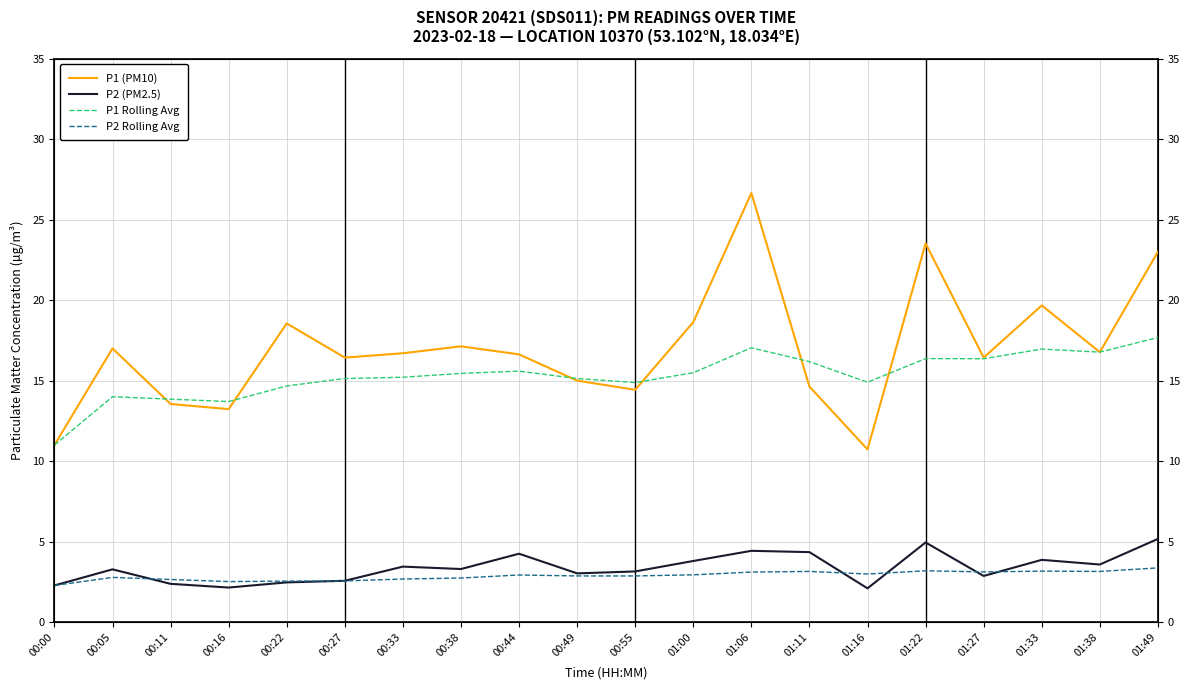

Reading left to right, what are all the values shown in this chart?

P1 (PM10): 11.0	17.0	13.6	13.2	18.6	16.4	16.7	17.1	16.6	15.0	14.4	18.6	26.6	14.6	10.7	23.5	16.4	19.7	16.8	23.0
P2 (PM2.5): 2.3	3.3	2.4	2.1	2.5	2.6	3.5	3.3	4.2	3.0	3.1	3.8	4.4	4.3	2.1	5.0	2.9	3.9	3.6	5.2
P1 Rolling Avg: 11.0	14.0	13.8	13.7	14.7	15.1	15.2	15.4	15.6	15.1	14.9	15.5	17.0	16.2	14.9	16.4	16.4	17.0	16.8	17.7
P2 Rolling Avg: 2.3	2.8	2.6	2.5	2.5	2.6	2.7	2.7	2.9	2.9	2.9	2.9	3.1	3.1	3.0	3.2	3.1	3.2	3.1	3.4